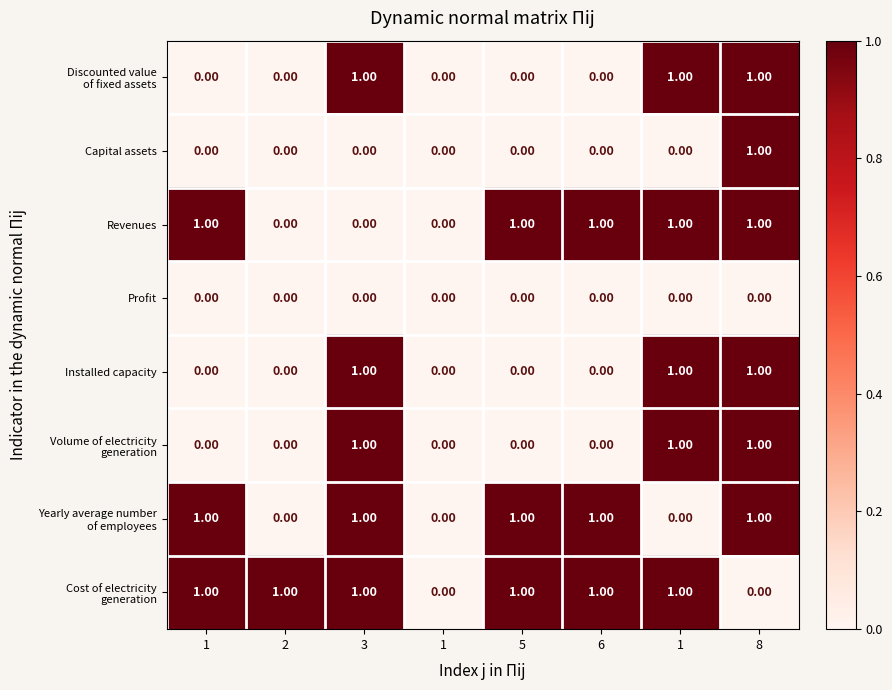

Count the number of categories in the chart.

8